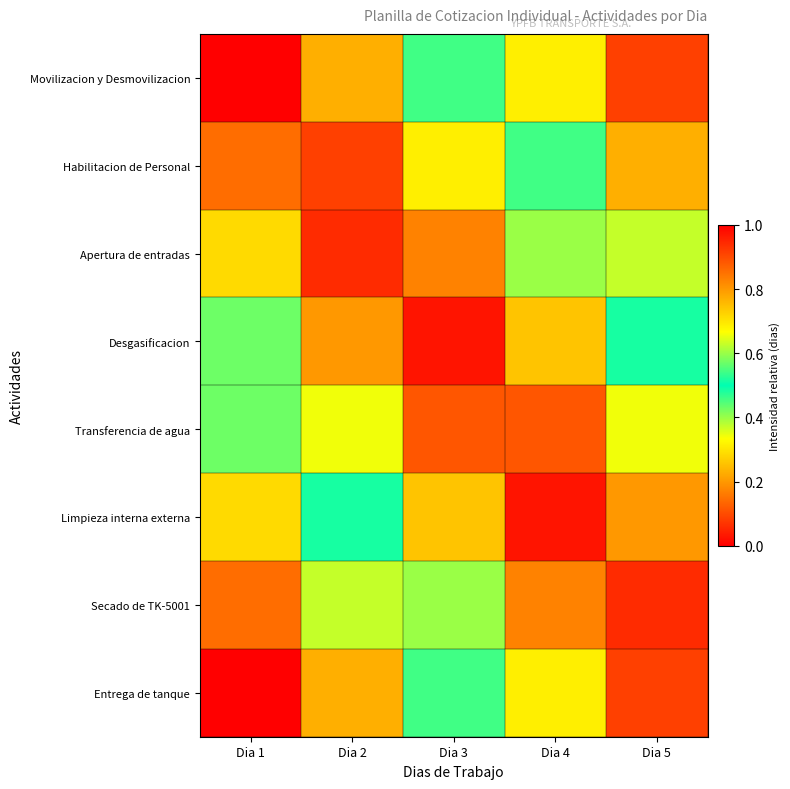

Count the number of data series in this chart.

8